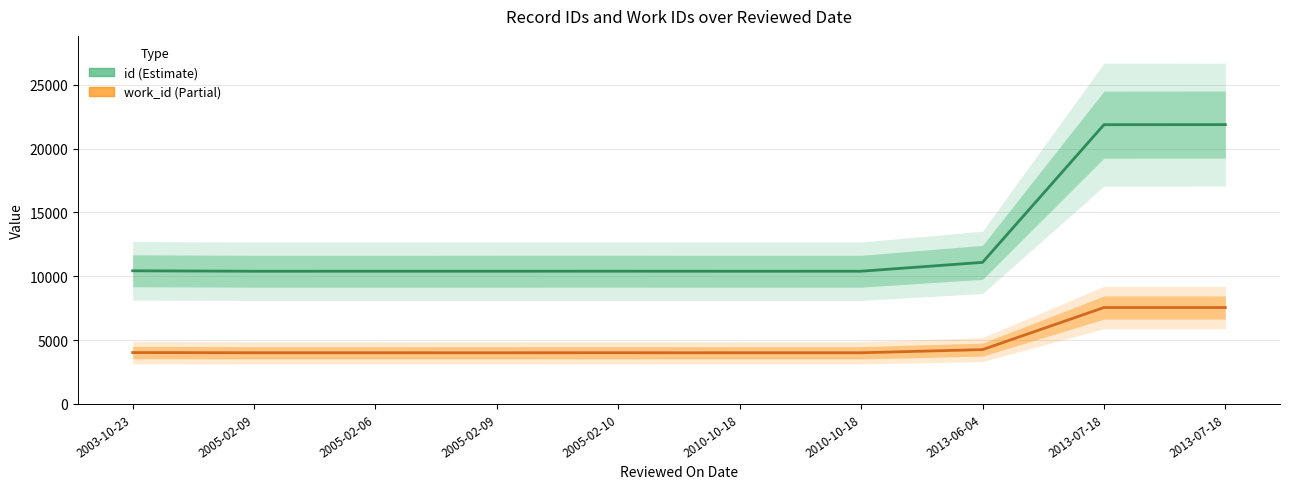

What is the sum of the work_id values at 2010-10-18 and 2010-10-18?

8014